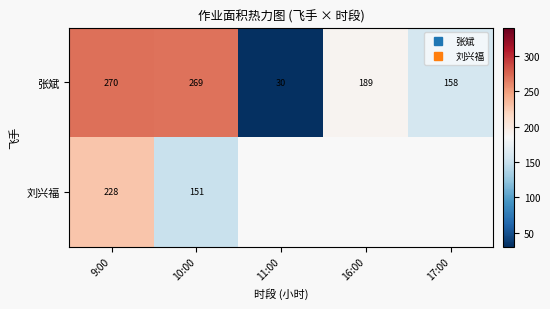

Where is 刘兴福 nearest to the value 189?

10:00